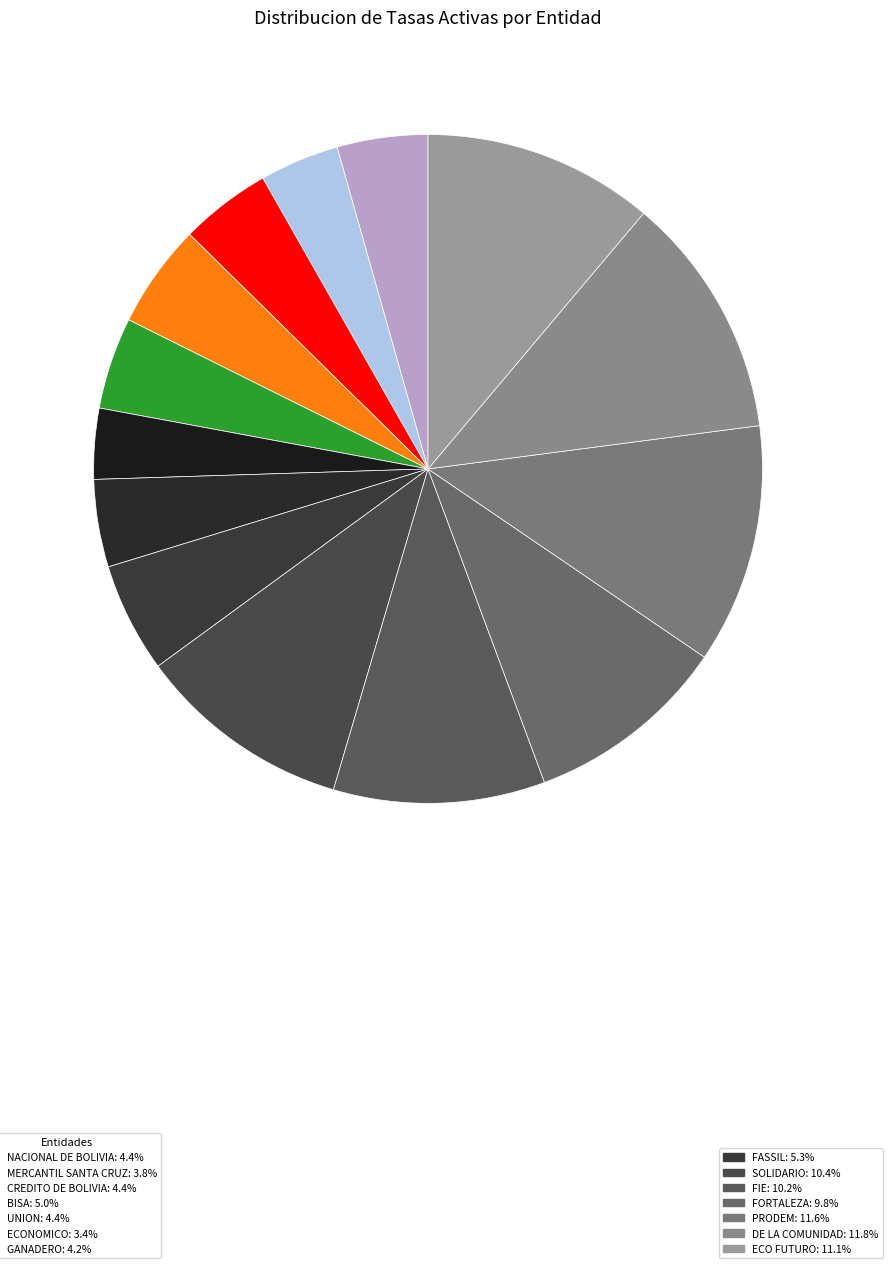

How many segments does this pie chart have?

14